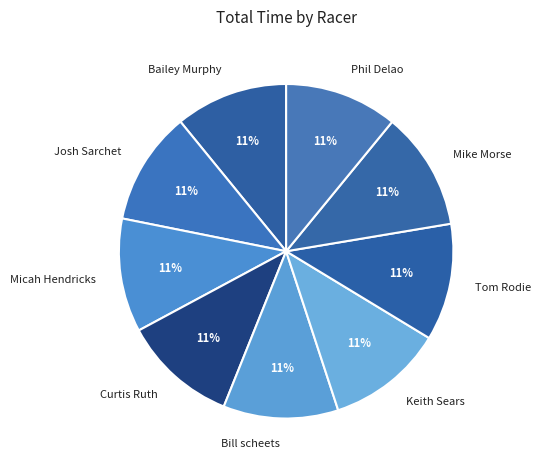

Do Micah Hendricks and Josh Sarchet together represent more than half of the pie?

No